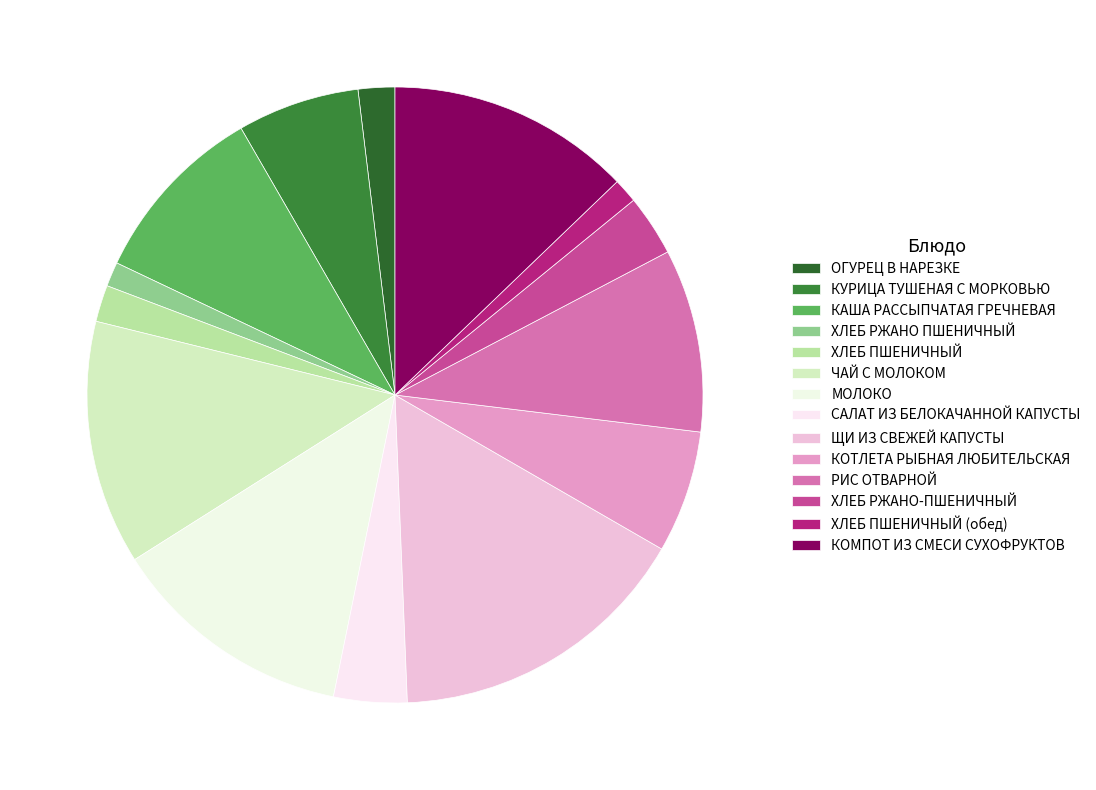

What portion of the pie excludes ЧАЙ С МОЛОКОМ?

87.2%